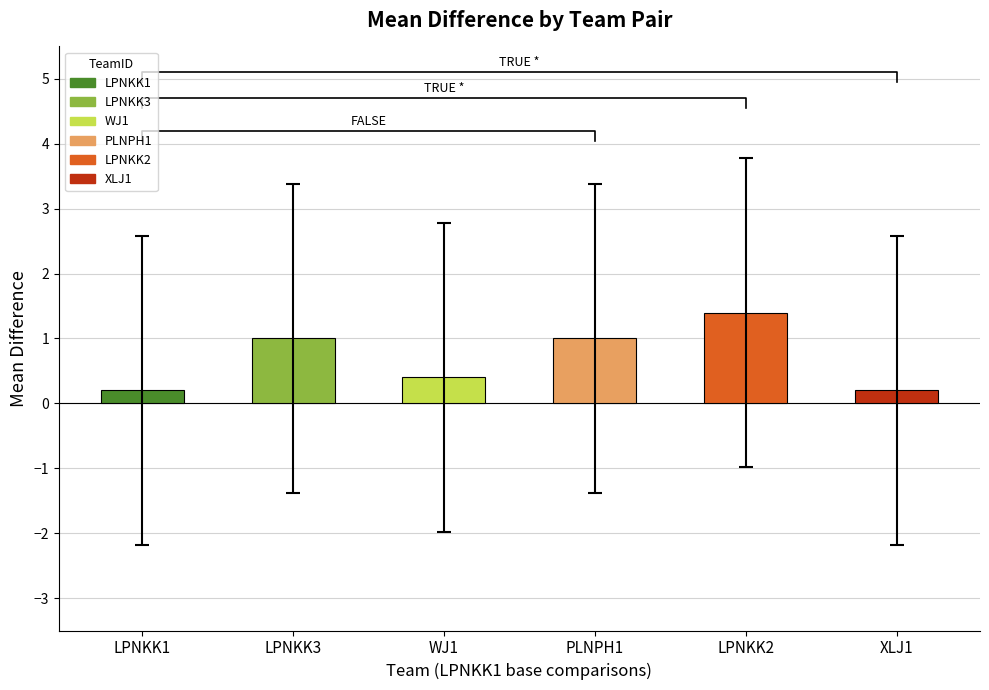

At which label is Mean closest to -1?

LPNKK2